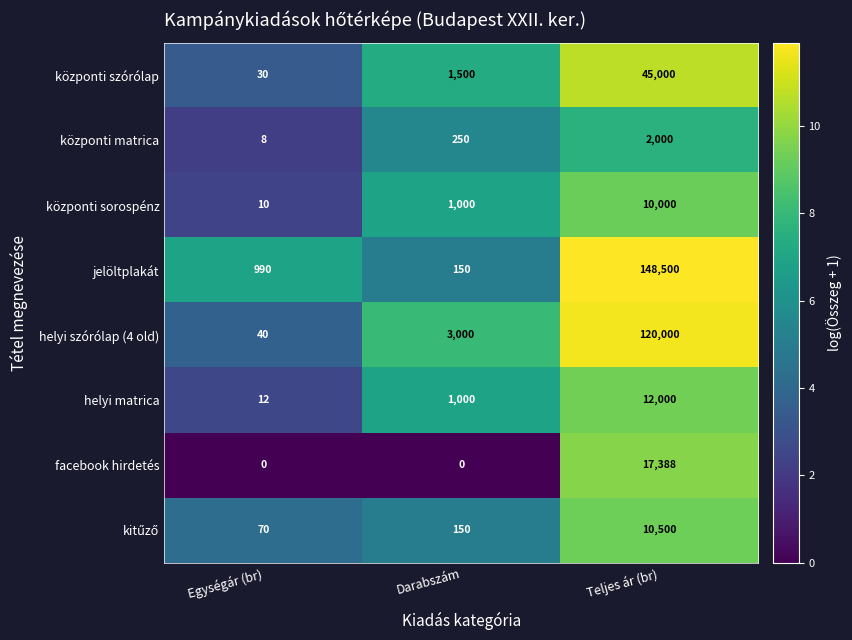

Rank the categories by központi szórólap value from highest to lowest.

Teljes ár (br), Darabszám, Egységár (br)